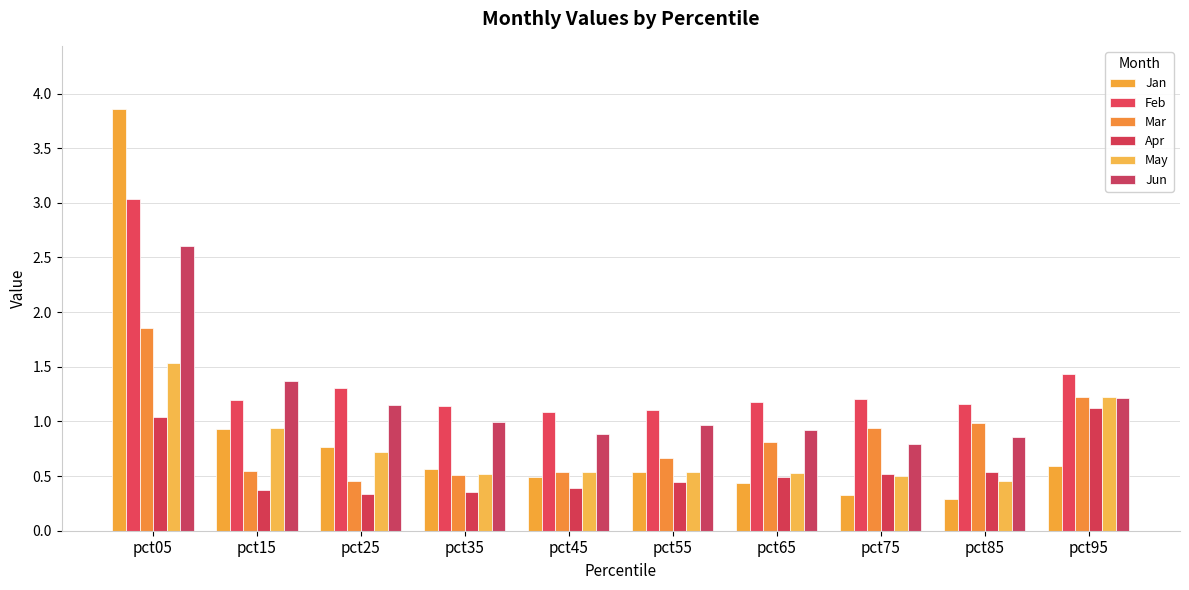

How many bars are there in total?

60